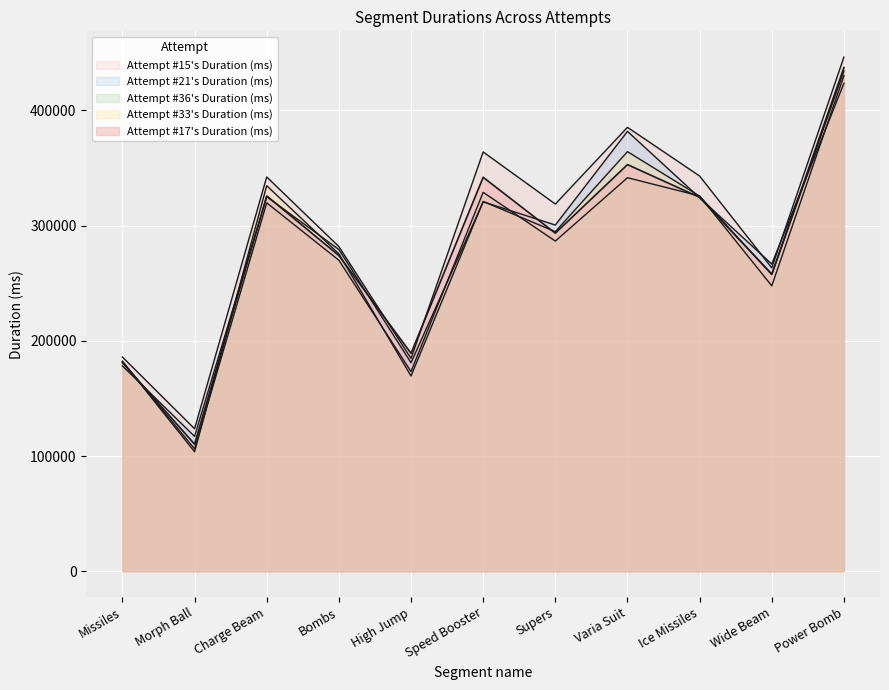

What is the difference between the maximum and second lowest values in the Attempt #17's Duration (ms) series?

256073